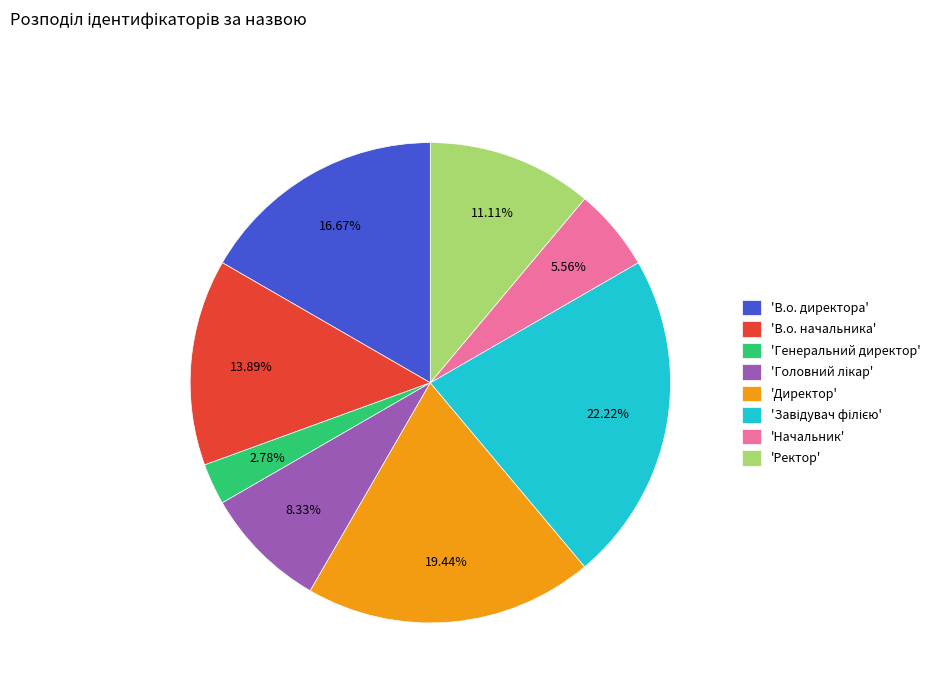

What is the ratio of the value at 'Начальник' to the value at 'В.о. директора'?

0.3